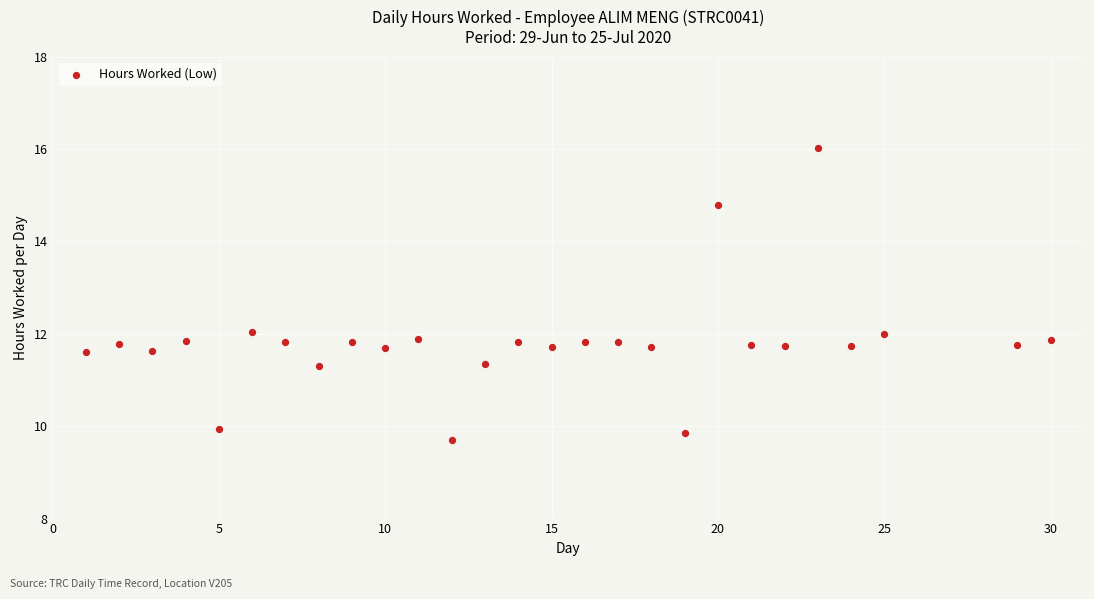

What is the range of Y values (max minus min)?

6.3